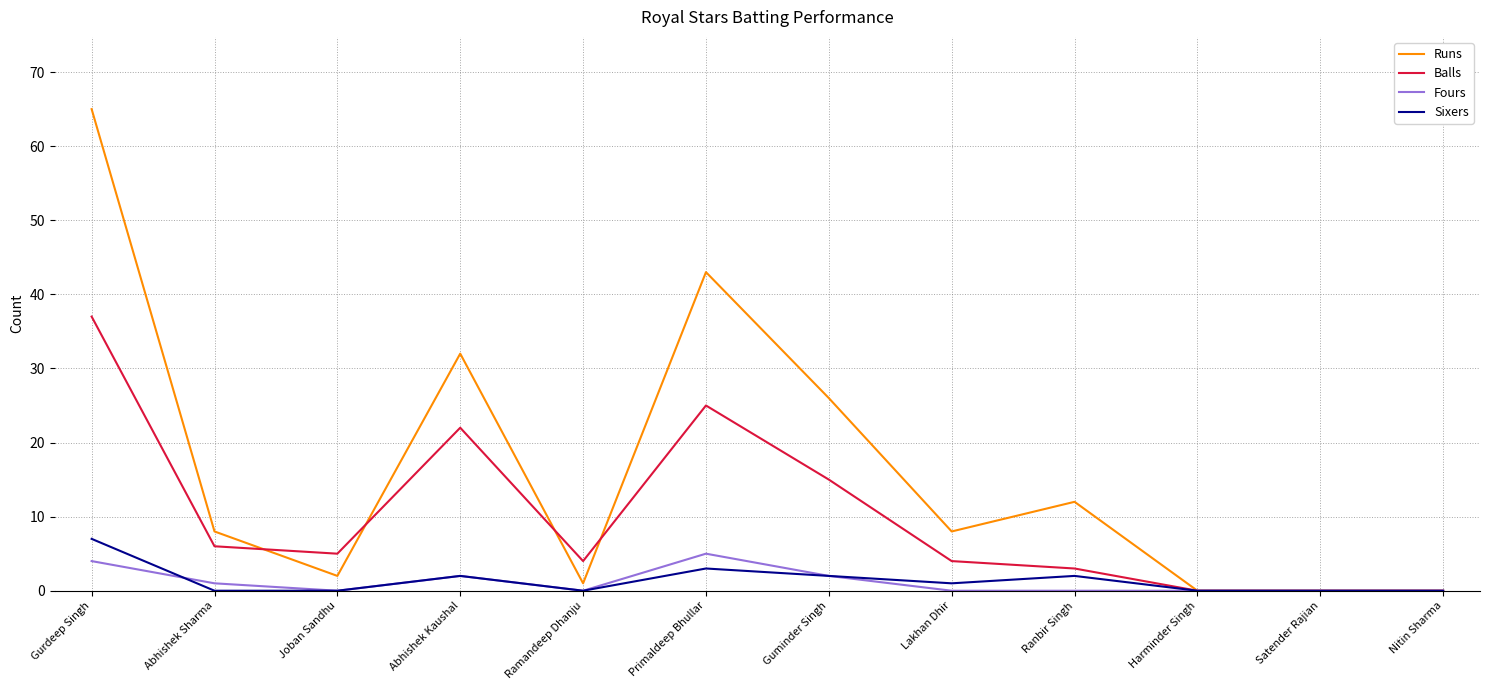

What is the difference between the Sixers values at Ranbir Singh and Abhishek Sharma?

2